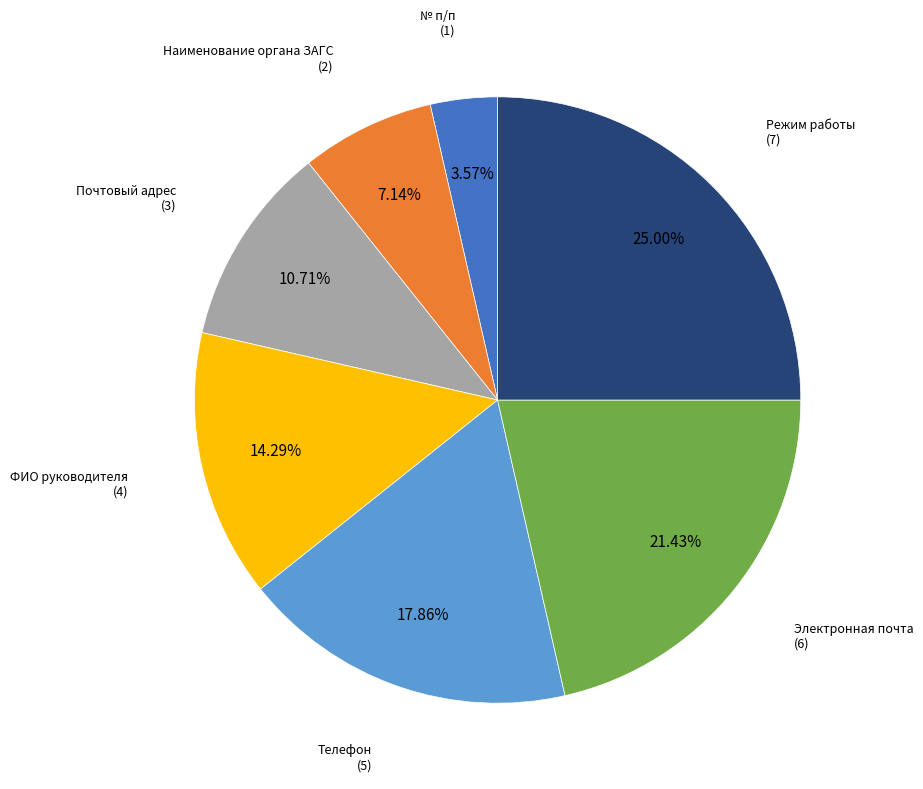

Is there any slice that represents more than half of the pie?

No